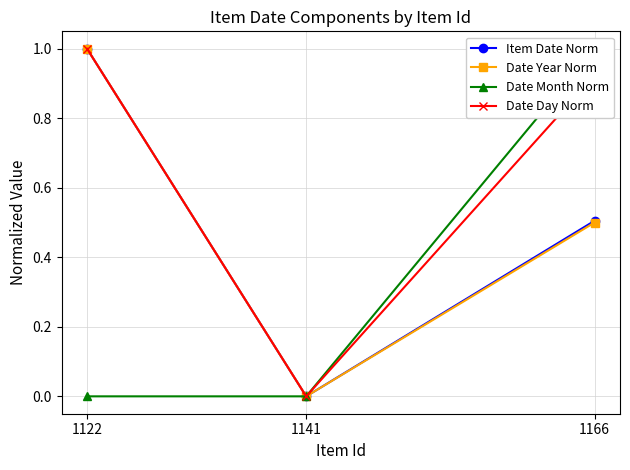

What is the value of the Date Day Norm point at the 1st from the left?

1.0